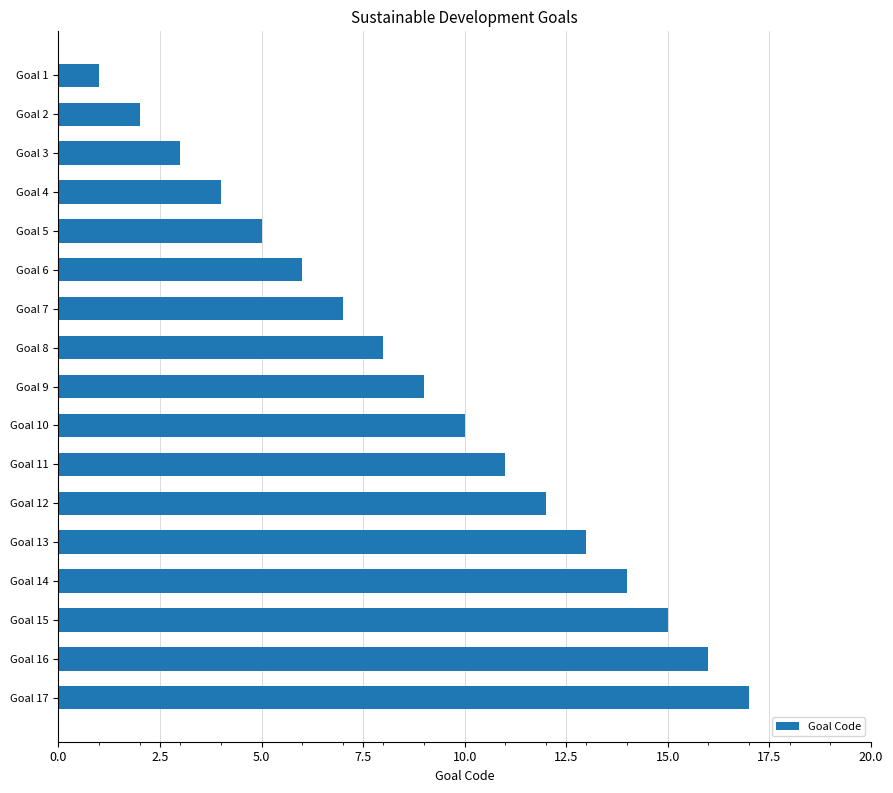

What is the smallest value displayed?

1